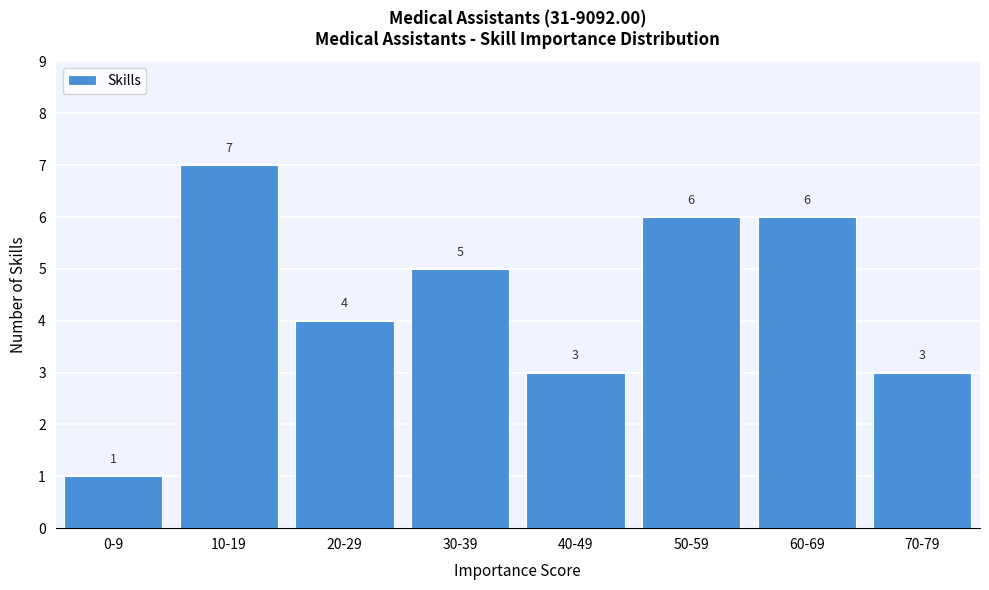

Reading left to right, extract all data points from this chart.

1	7	4	5	3	6	6	3